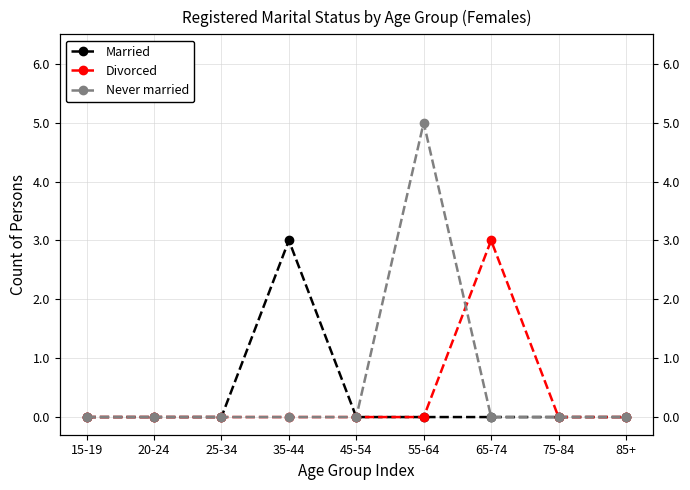

What position from the right is 25-34?

7